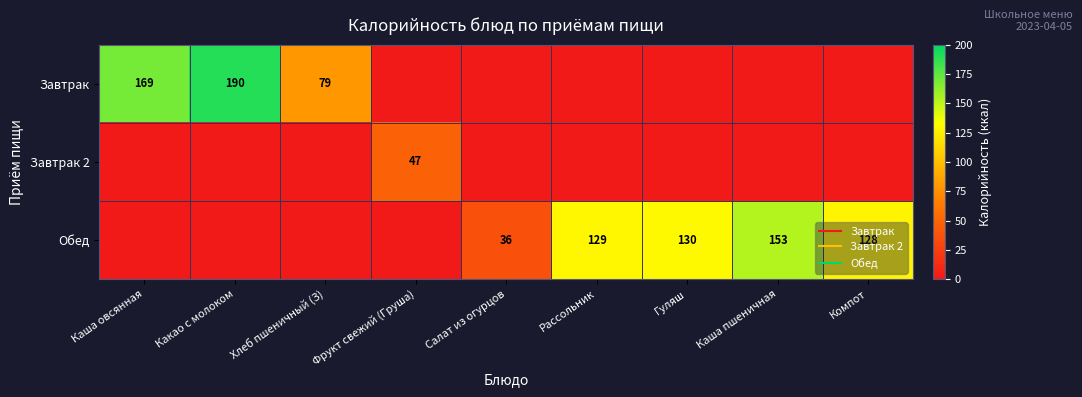

What is the difference between the maximum and minimum values in the Завтрак series?

190.0